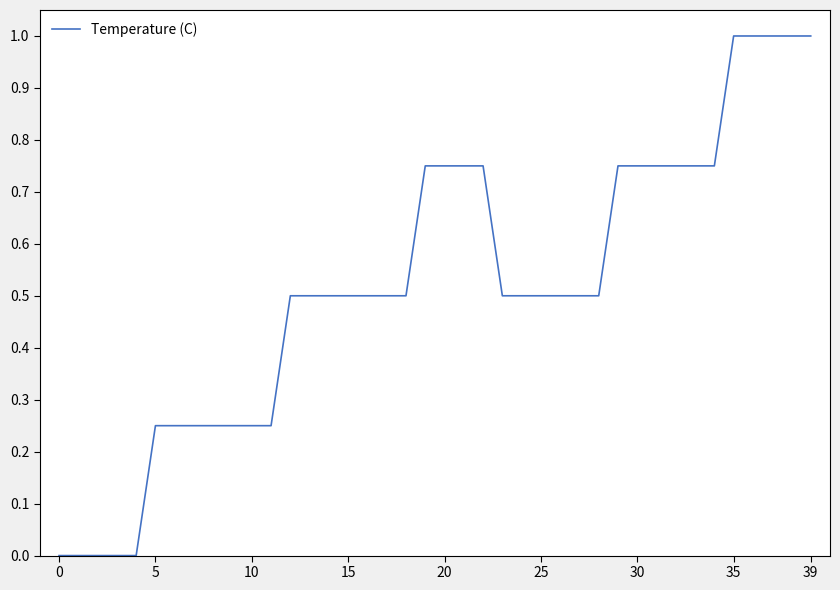

What is the maximum value shown in the chart?

1.0